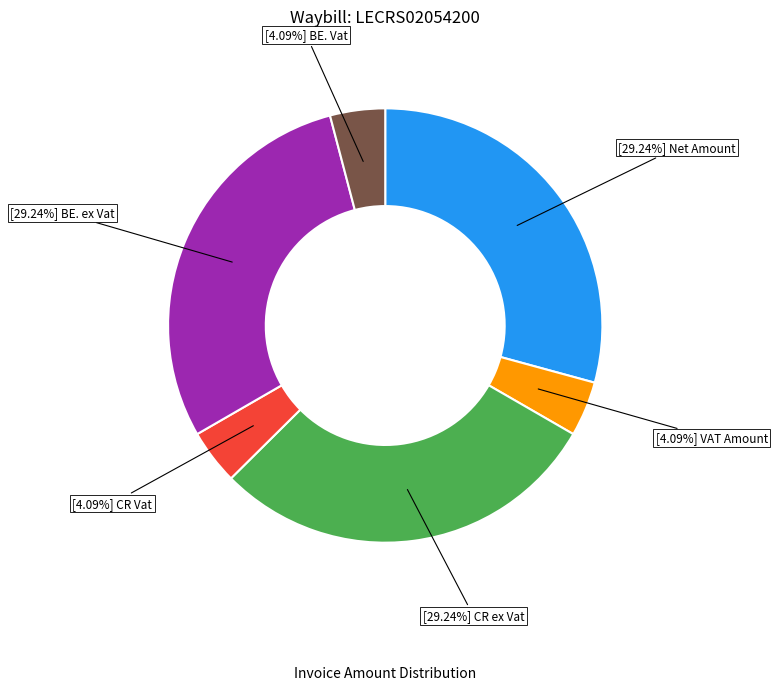

How many slices are in this pie chart?

6